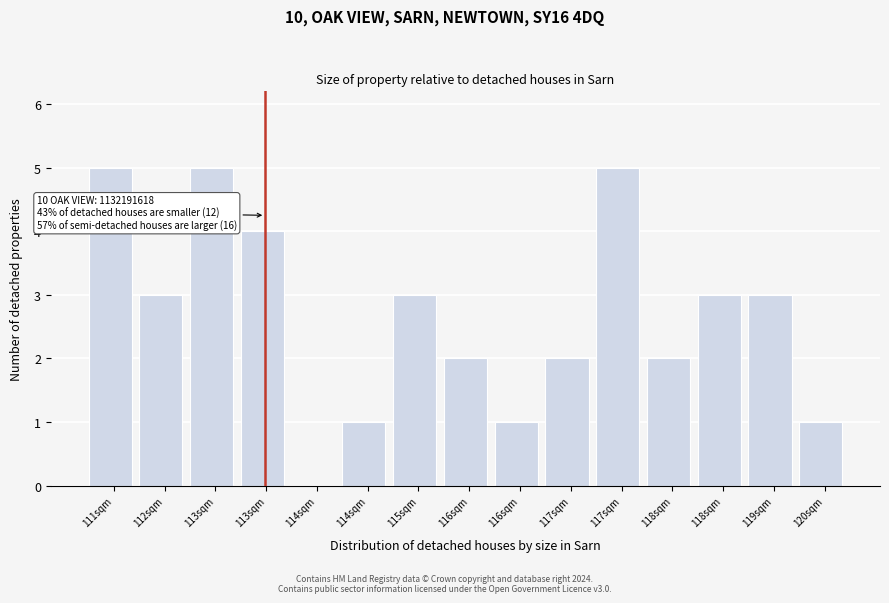

Count the number of categories in the chart.

15